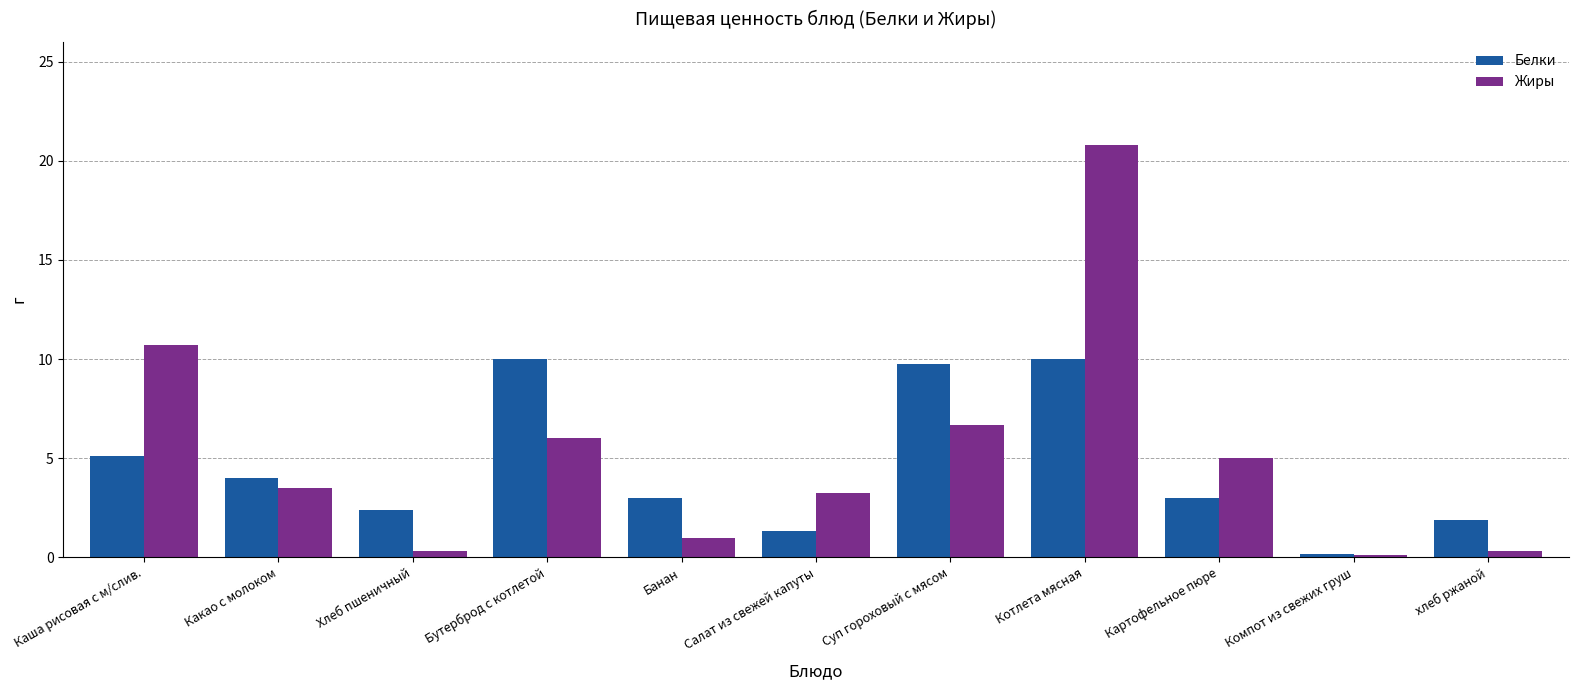

Is it true that Белки equals 1.9 at хлеб ржаной?

True